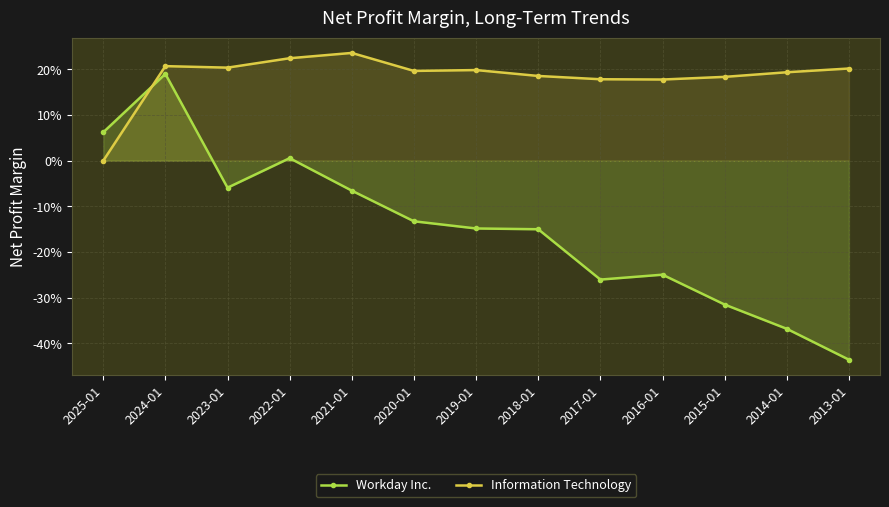

Reading left to right, transcribe all the data shown in this chart.

Workday Inc.: 0.1	0.2	-0.1	0.0	-0.1	-0.1	-0.1	-0.1	-0.3	-0.2	-0.3	-0.4	-0.4
Information Technology: 0.0	0.2	0.2	0.2	0.2	0.2	0.2	0.2	0.2	0.2	0.2	0.2	0.2